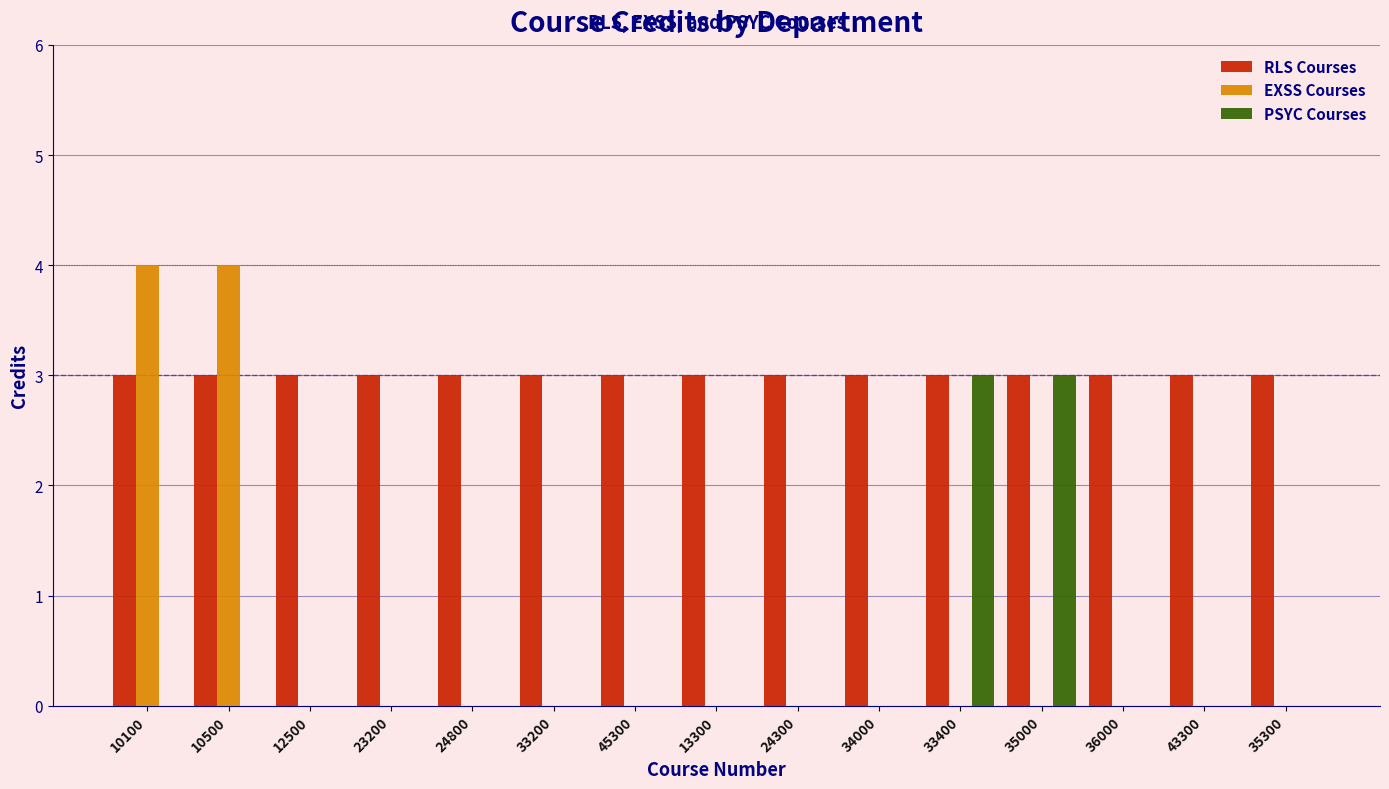

Which series changed the most between 13300 and 35000?

PSYC Courses